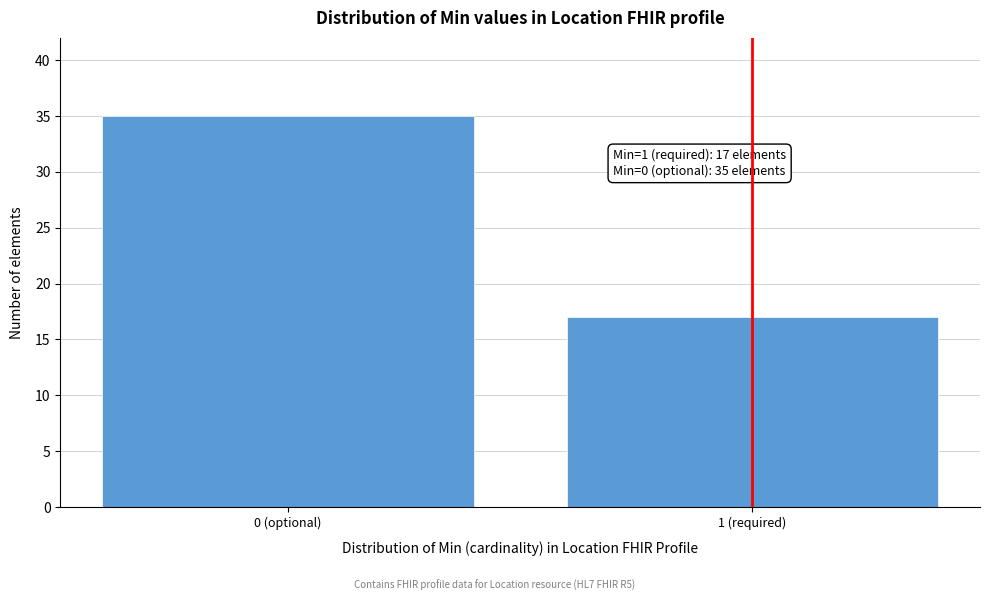

Reading left to right, list all the values displayed in this chart.

0 (optional)=35	1 (required)=17